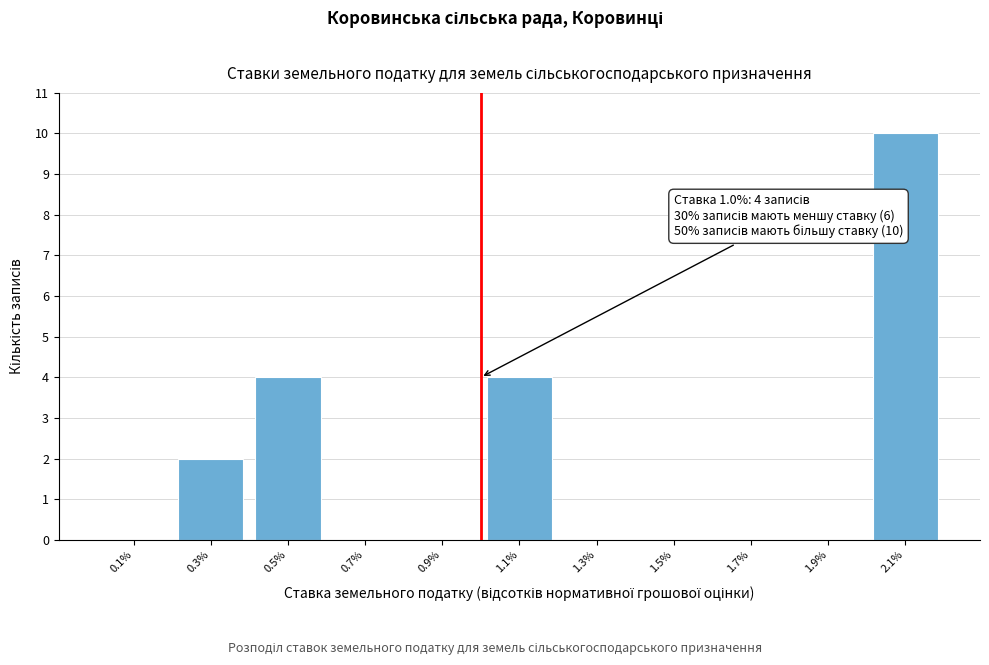

Which range on the x-axis has the tallest bar?

2.0 to 2.2